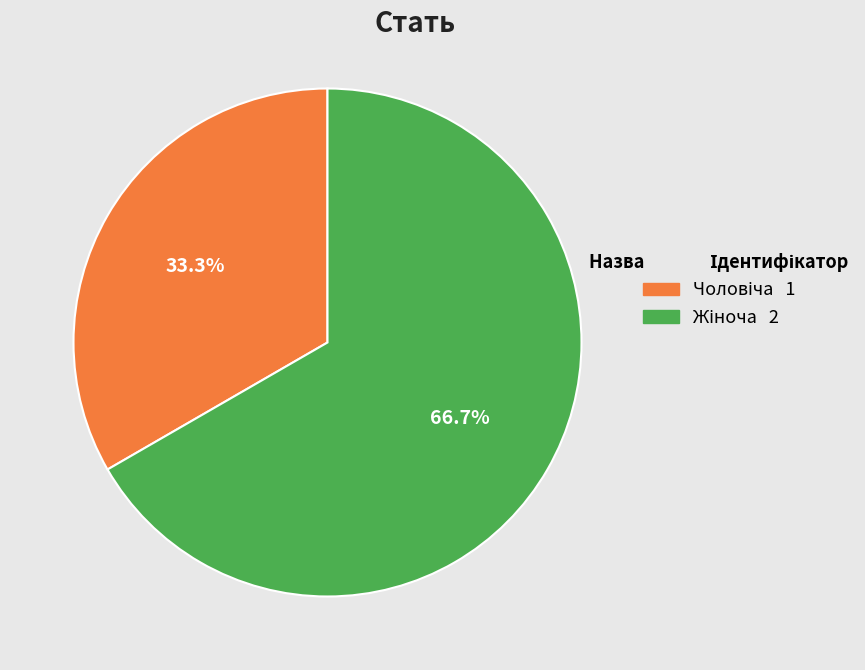

Is there a majority slice in this chart?

Yes